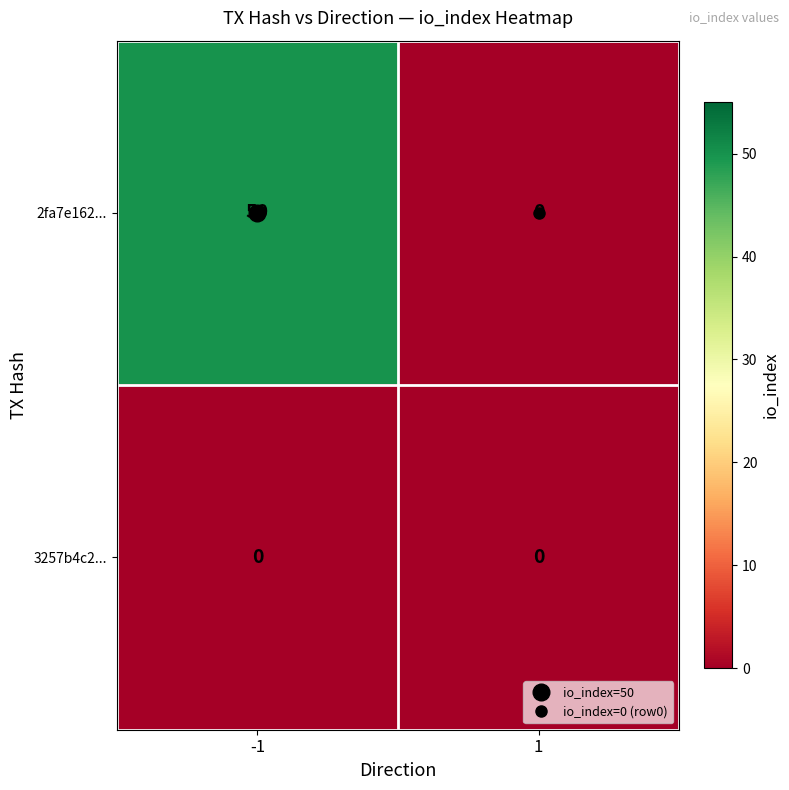

Is it true that 2fa7e162... equals -15 at 1?

False